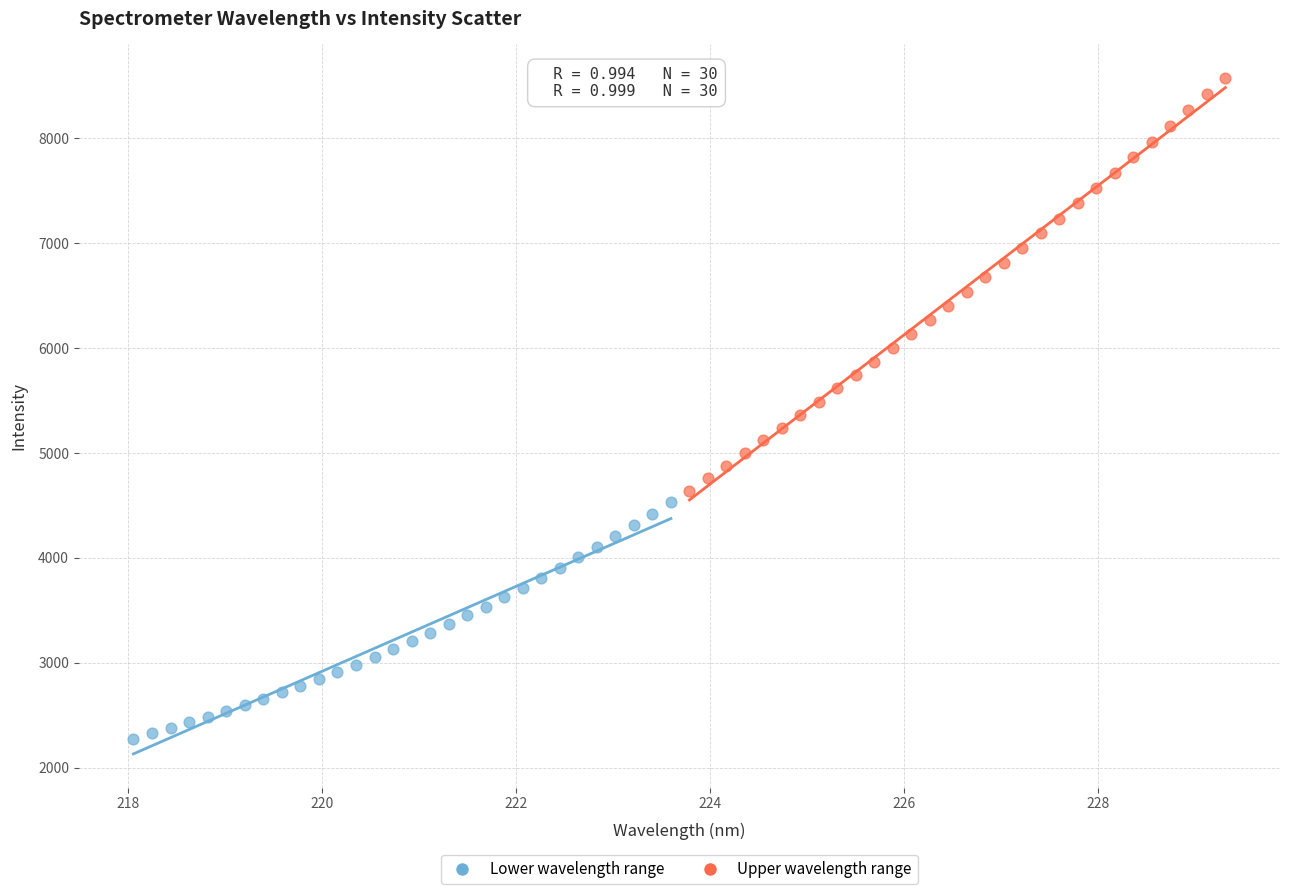

Which series has the largest Y range (max minus min)?

Upper wavelength range